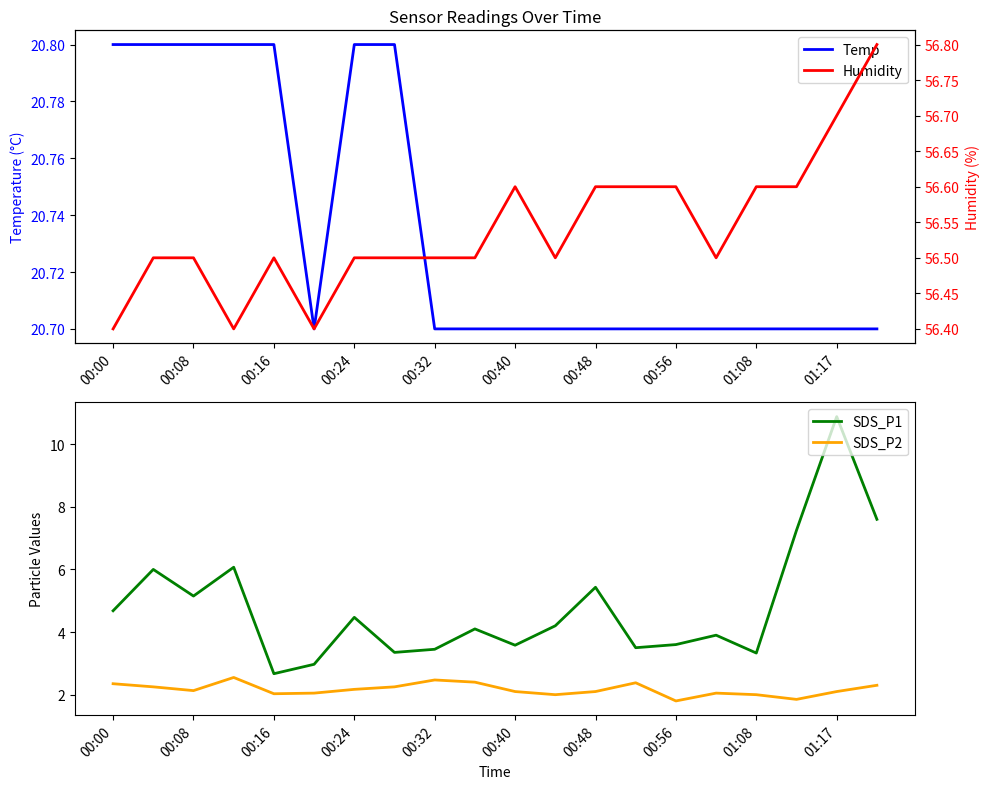

True or false: SDS_P2 and SDS_P1 intersect in this chart.

False